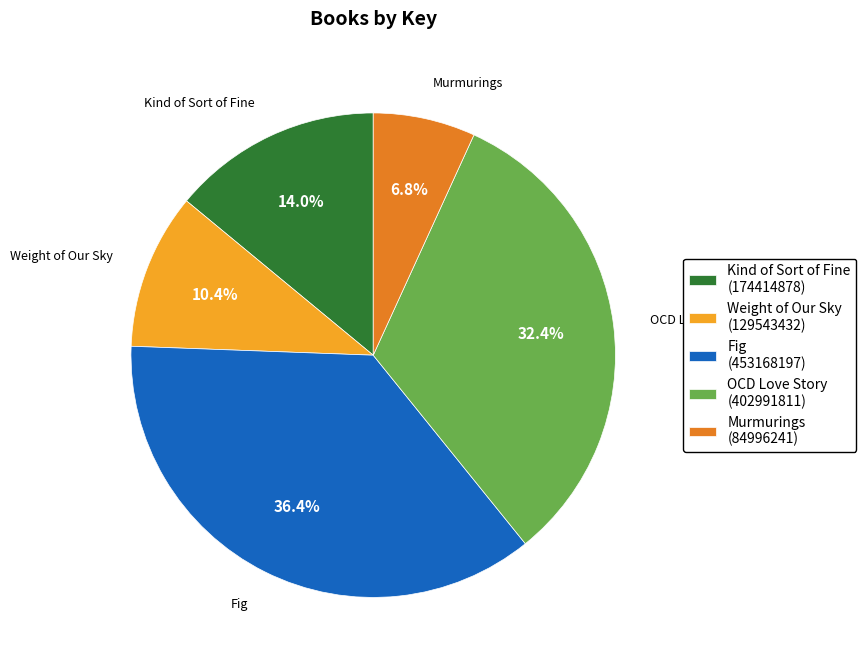

What is the ratio of the value at Murmurings to the value at Weight of Our Sky?

0.7